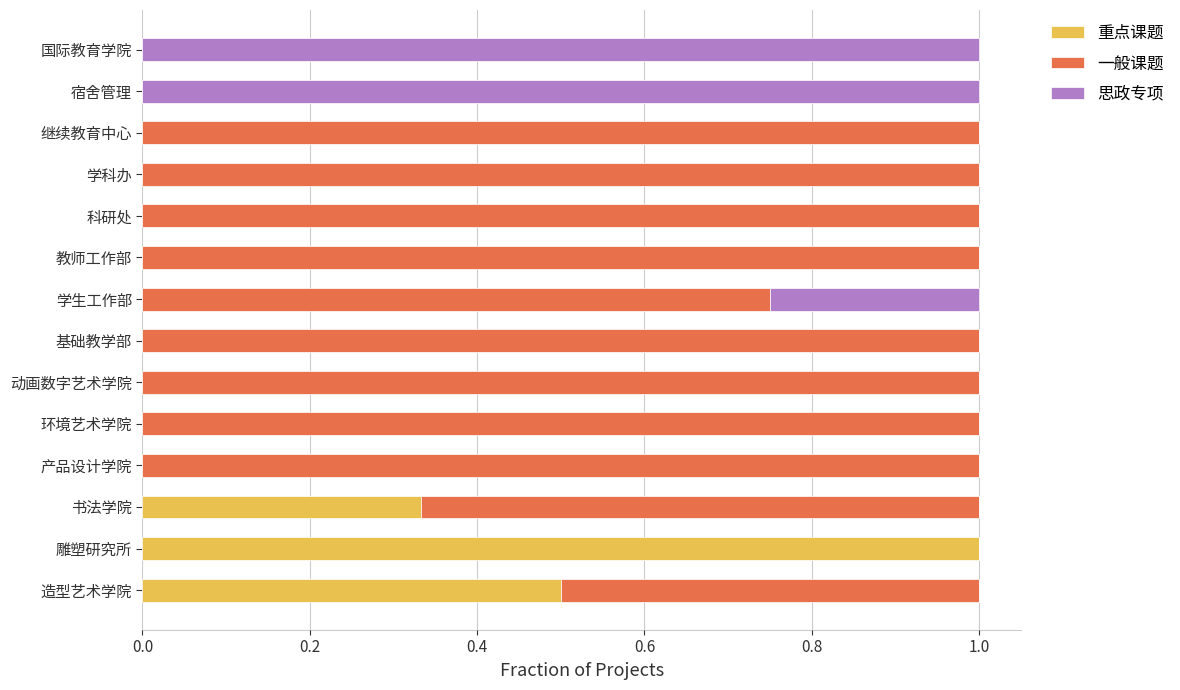

What is the highest value of the 重点课题 series?

1.0